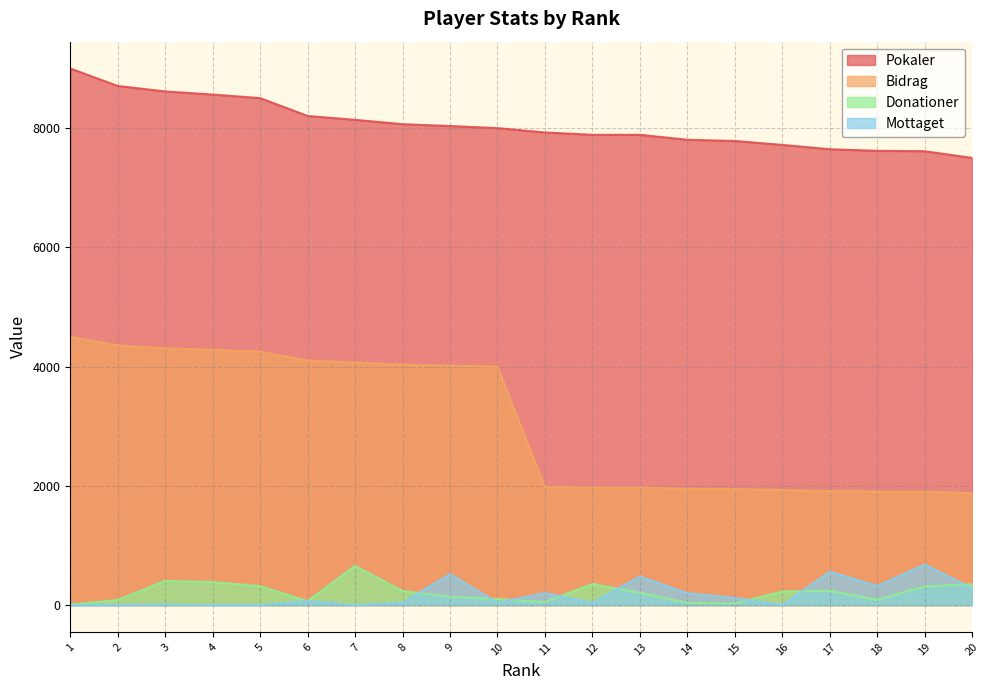

True or false: Mottaget and Pokaler cross at least once.

False